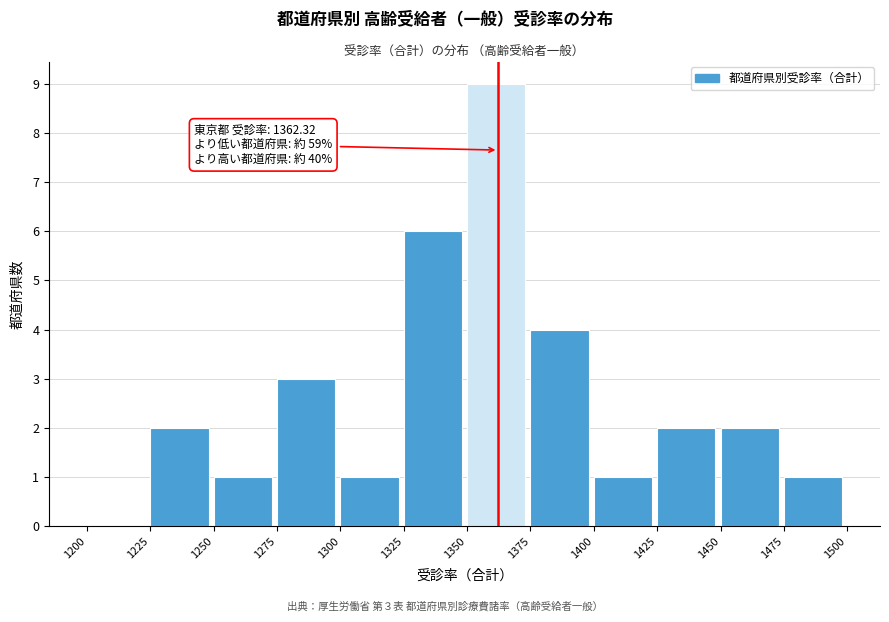

Which range on the x-axis has the tallest bar?

1350 to 1375